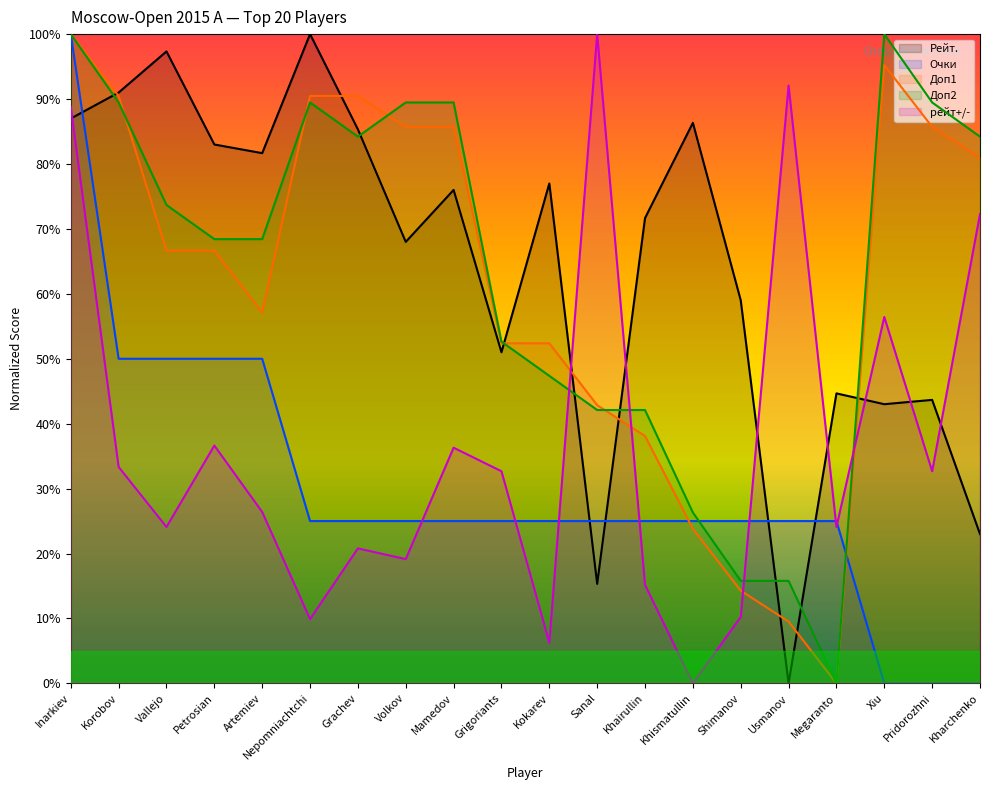

Rank the series by their maximum value, from highest to lowest.

Рейт., Очки, Доп1, Доп2, рейт+/-